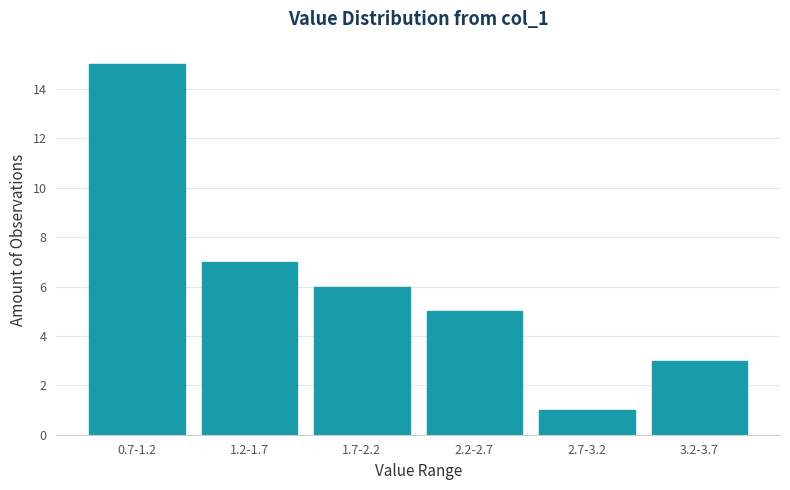

Reading left to right, what are all the values shown in this chart?

0.7-1.2=15	1.2-1.7=7	1.7-2.2=6	2.2-2.7=5	2.7-3.2=1	3.2-3.7=3